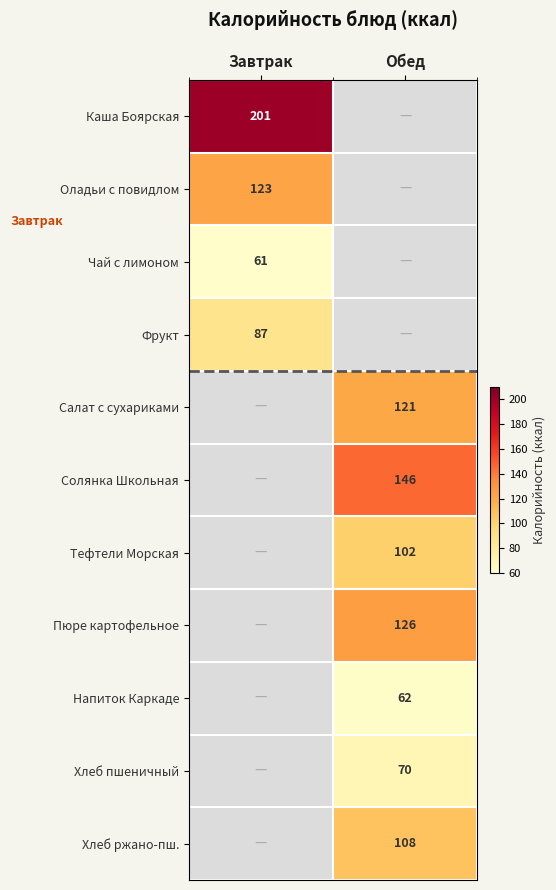

The value of Тефтели Морская at Обед is 102. True or false?

True